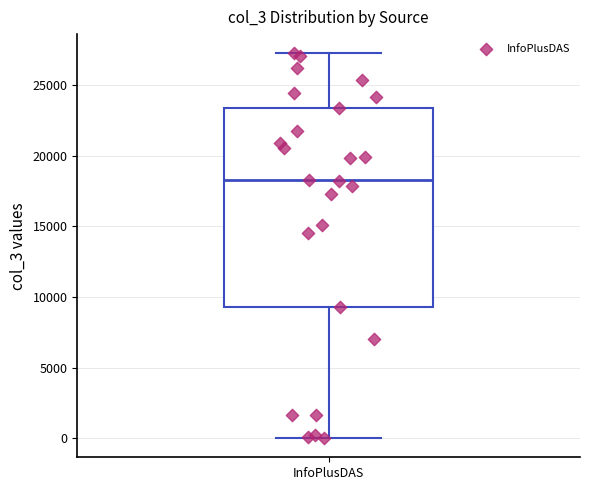

Read this box plot against the y-axis: the position of the median line, the range covered by the box, and the ends of both whiskers. The values are not printed on the chart, so give them approximately, as read against the axis.

median 18500, box 9500 to 23500, whiskers 0 to 27000